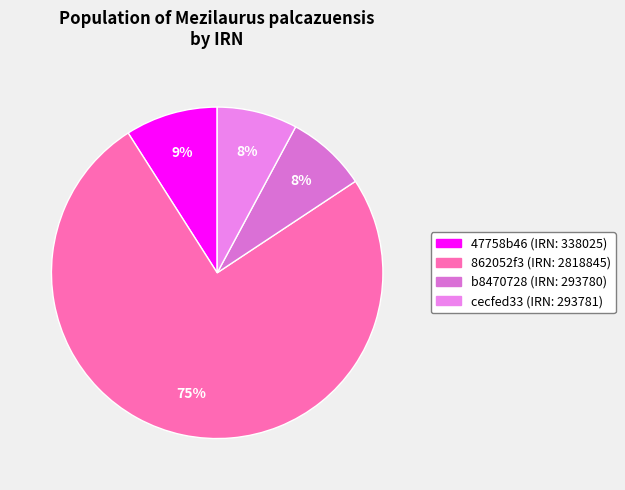

What percentage is the b8470728 slice, to the nearest percent?

8%